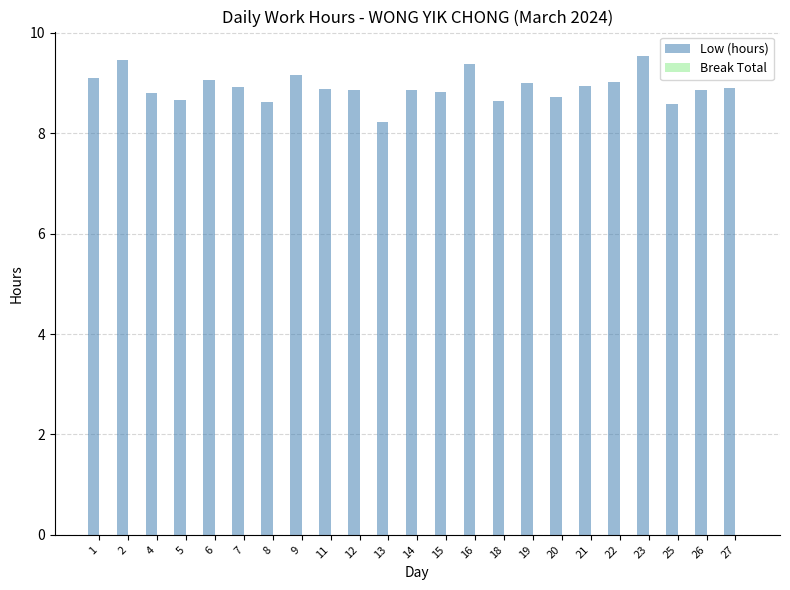

What is the ratio of the value at 13 to the value at 25?

1.0